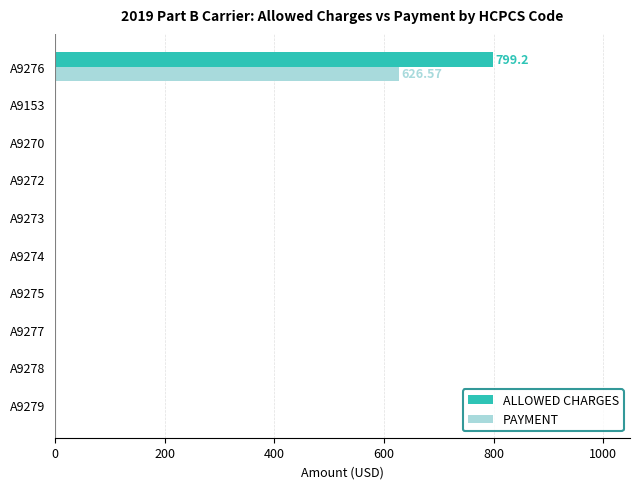

At which category is the sum across all series the highest?

A9276